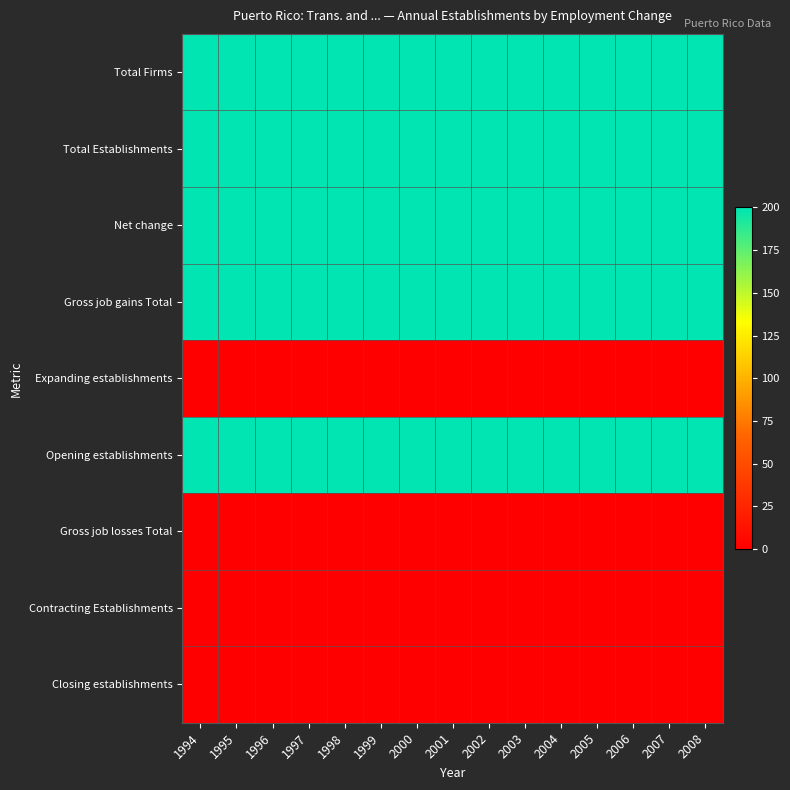

Reading left to right, extract all data points from this chart.

Total Firms: 1994=200	1995=200	1996=200	1997=200	1998=200	1999=200	2000=200	2001=200	2002=200	2003=200	2004=200	2005=200	2006=200	2007=200	2008=200
Total Establishments: 1994=200	1995=200	1996=200	1997=200	1998=200	1999=200	2000=200	2001=200	2002=200	2003=200	2004=200	2005=200	2006=200	2007=200	2008=200
Net change: 1994=200	1995=200	1996=200	1997=200	1998=200	1999=200	2000=200	2001=200	2002=200	2003=200	2004=200	2005=200	2006=200	2007=200	2008=200
Gross job gains Total: 1994=200	1995=200	1996=200	1997=200	1998=200	1999=200	2000=200	2001=200	2002=200	2003=200	2004=200	2005=200	2006=200	2007=200	2008=200
Expanding establishments: 1994=0	1995=0	1996=0	1997=0	1998=0	1999=0	2000=0	2001=0	2002=0	2003=0	2004=0	2005=0	2006=0	2007=0	2008=0
Opening establishments: 1994=200	1995=200	1996=200	1997=200	1998=200	1999=200	2000=200	2001=200	2002=200	2003=200	2004=200	2005=200	2006=200	2007=200	2008=200
Gross job losses Total: 1994=0	1995=0	1996=0	1997=0	1998=0	1999=0	2000=0	2001=0	2002=0	2003=0	2004=0	2005=0	2006=0	2007=0	2008=0
Contracting Establishments: 1994=0	1995=0	1996=0	1997=0	1998=0	1999=0	2000=0	2001=0	2002=0	2003=0	2004=0	2005=0	2006=0	2007=0	2008=0
Closing establishments: 1994=0	1995=0	1996=0	1997=0	1998=0	1999=0	2000=0	2001=0	2002=0	2003=0	2004=0	2005=0	2006=0	2007=0	2008=0